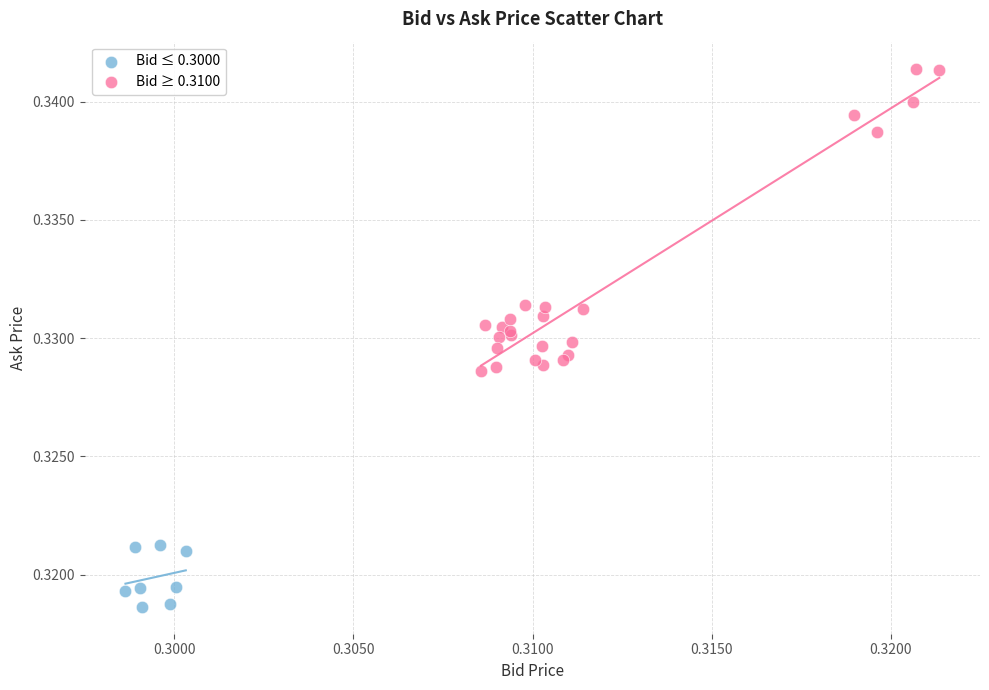

Which series contains the highest Y value?

Bid ≥ 0.3100